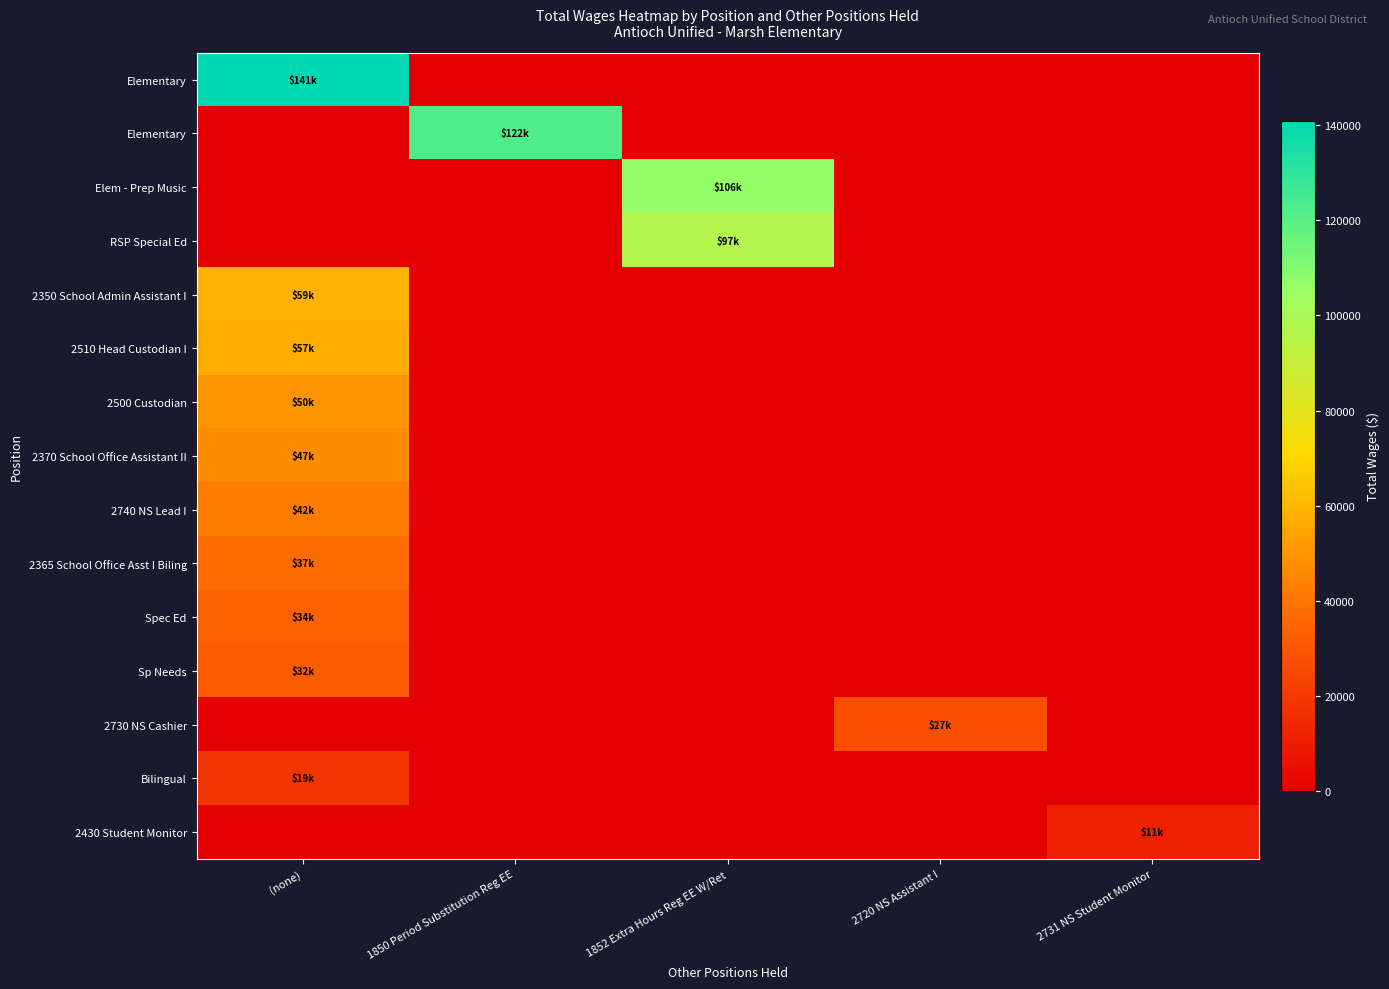

How many categories are shown in the chart?

5